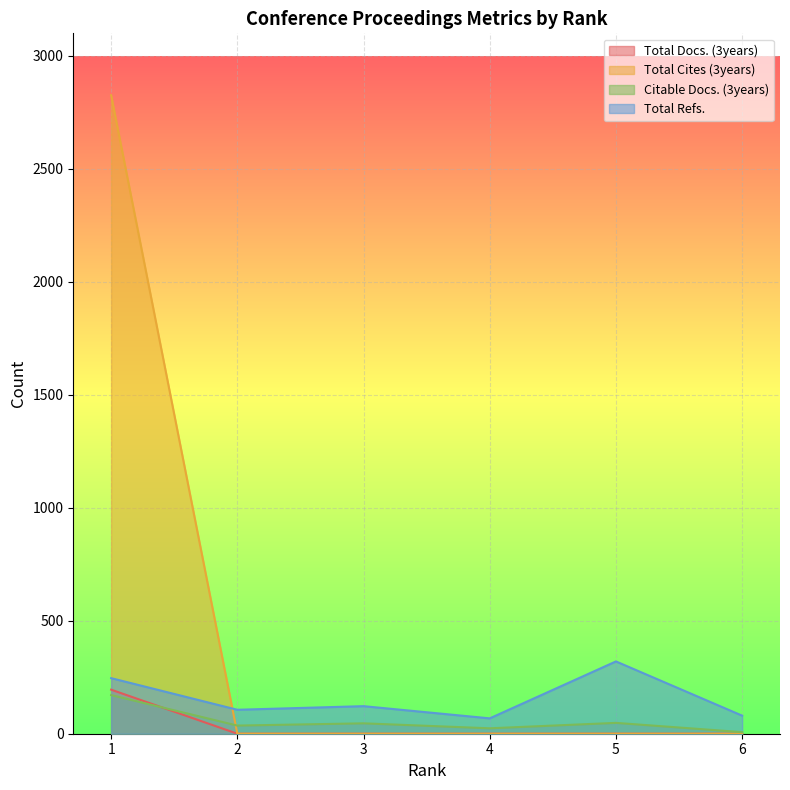

Where is the first local minimum for Total Refs.?

2